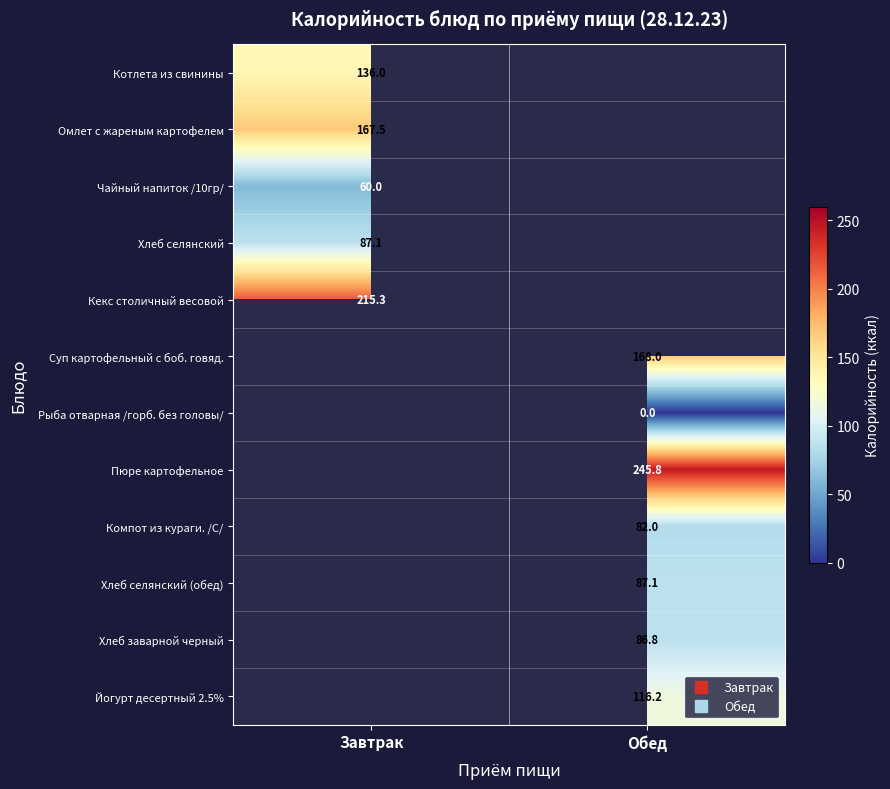

The value of Кекс столичный весовой at Завтрак is 215.3. True or false?

True